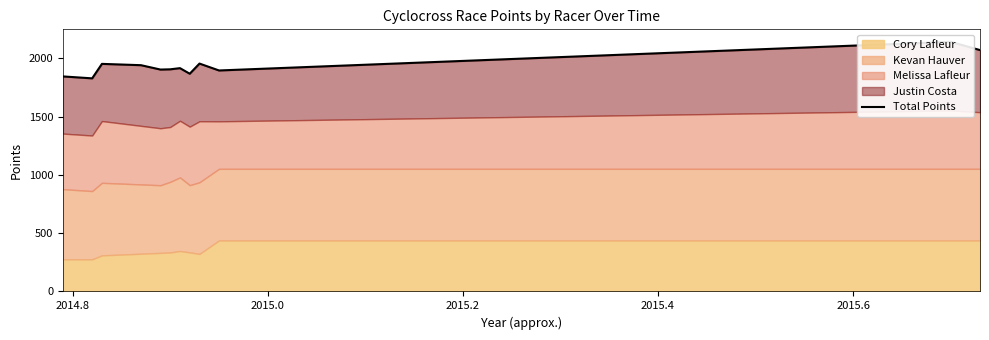

What is the average value?

1936.7